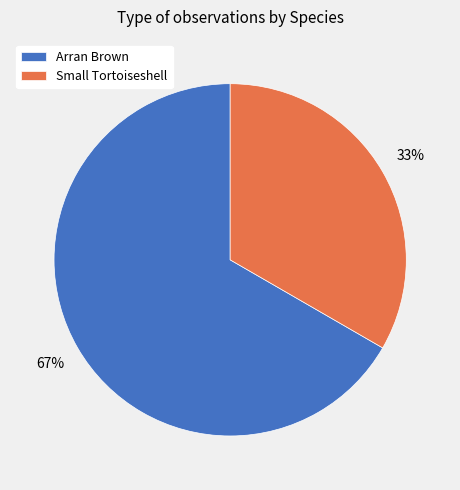

To the nearest percent, what is the combined percentage of Arran Brown and Small Tortoiseshell?

100%